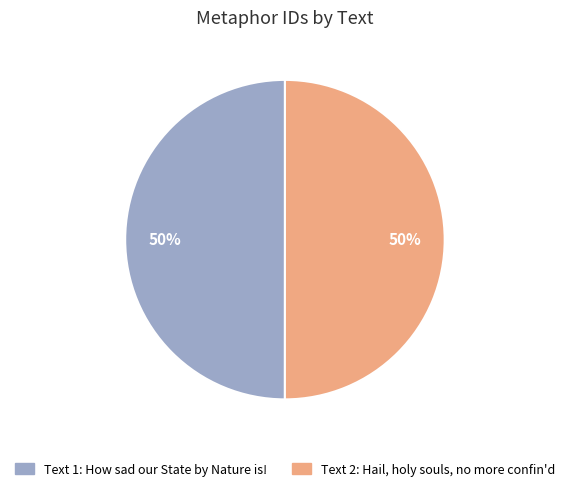

Do Text 1: How sad our State by Nature is! and Text 2: Hail, holy souls, no more confin'd together represent more than half of the pie?

Yes